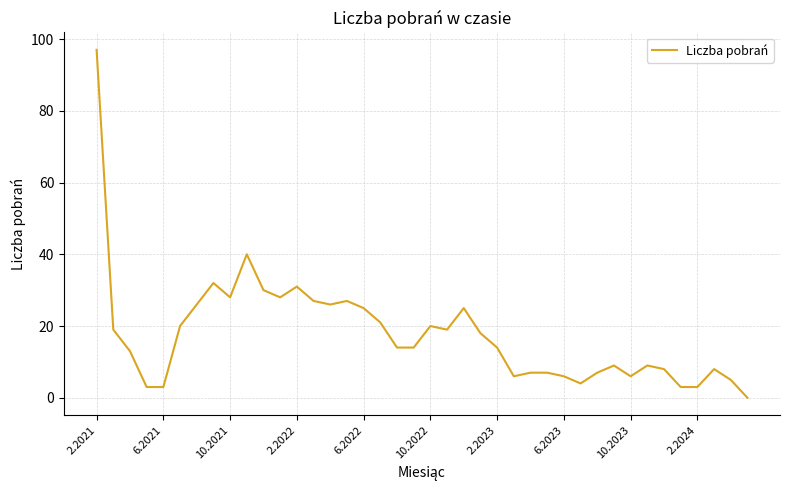

What is the maximum value shown in the chart?

97